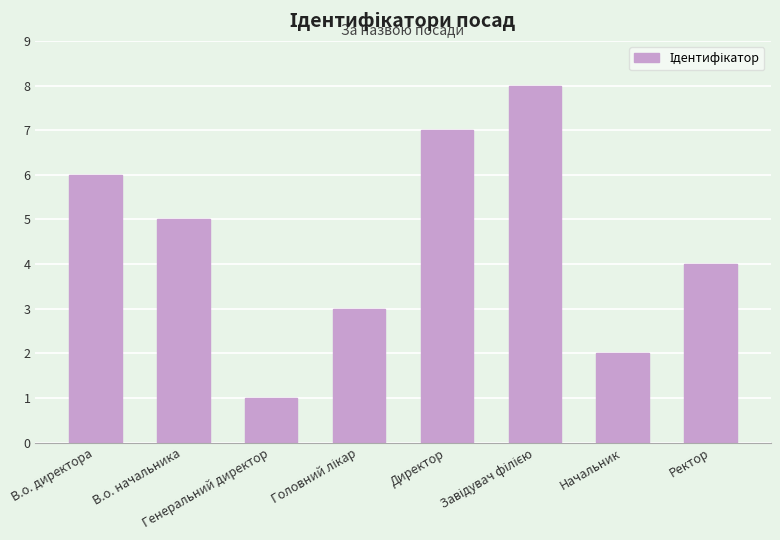

What is the sum of all values?

36